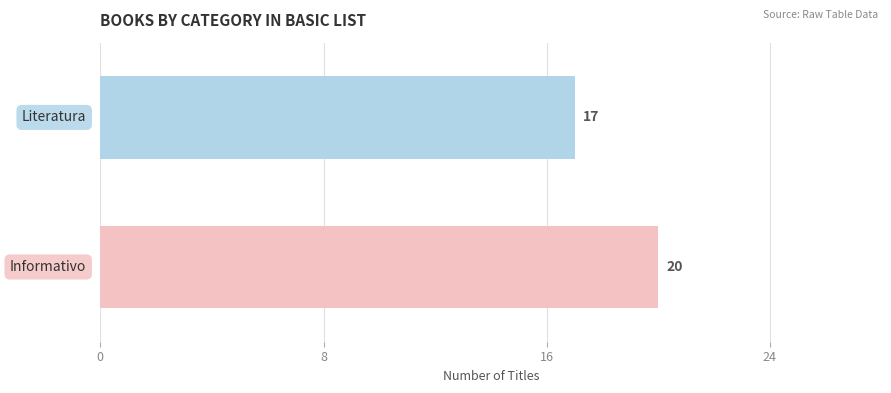

Count the number of categories in the chart.

2